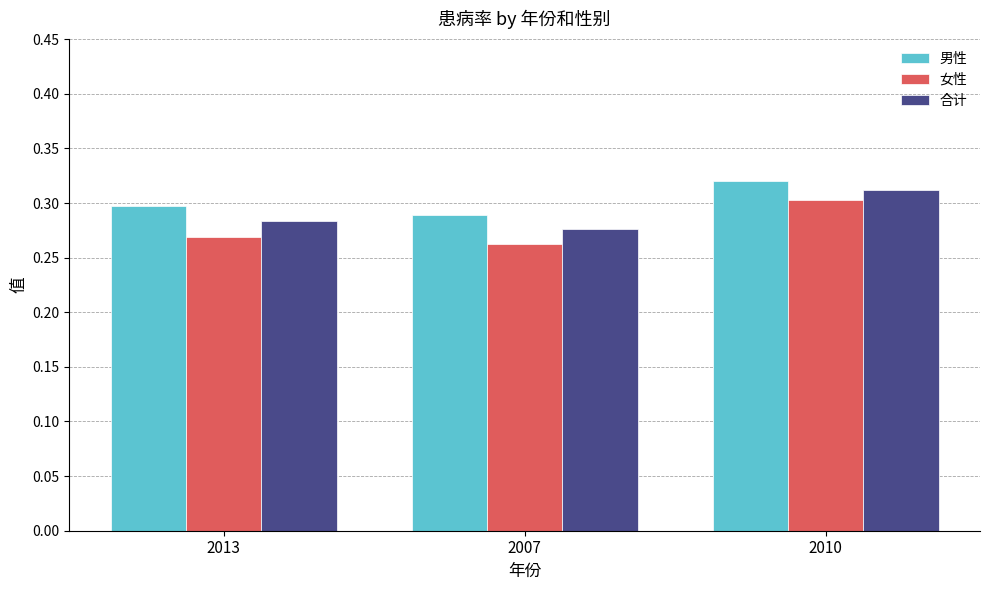

What is the sum of all 男性 values?

0.9